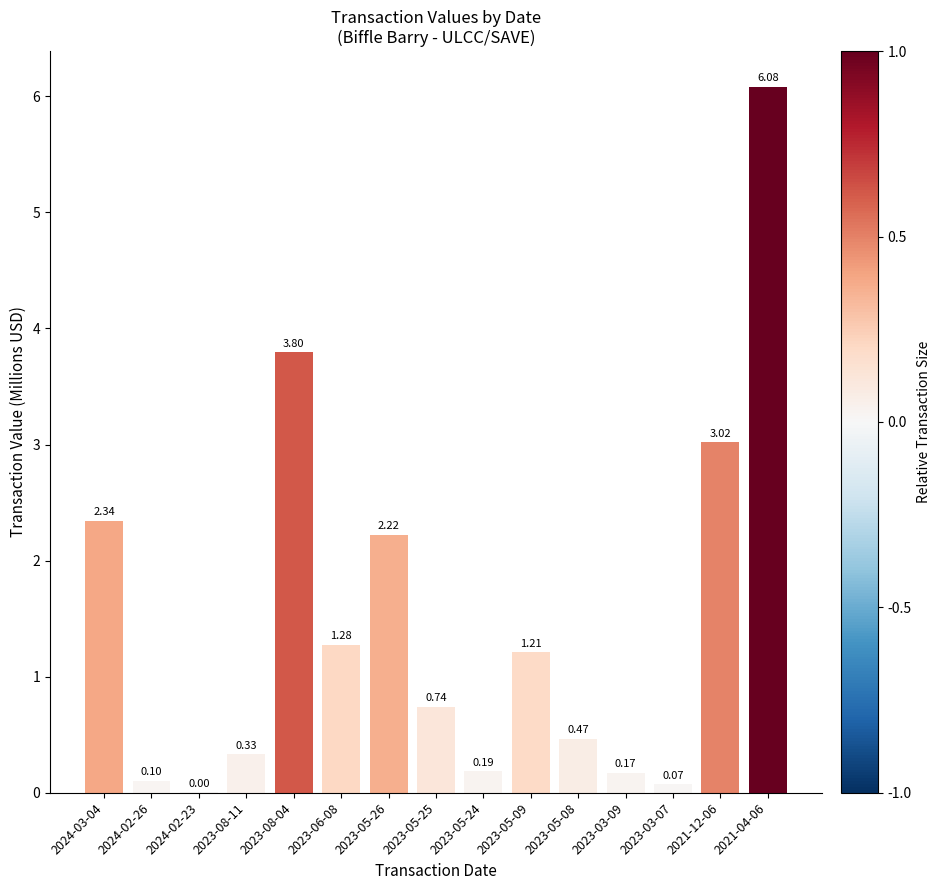

What is the sum of all values?

22.0